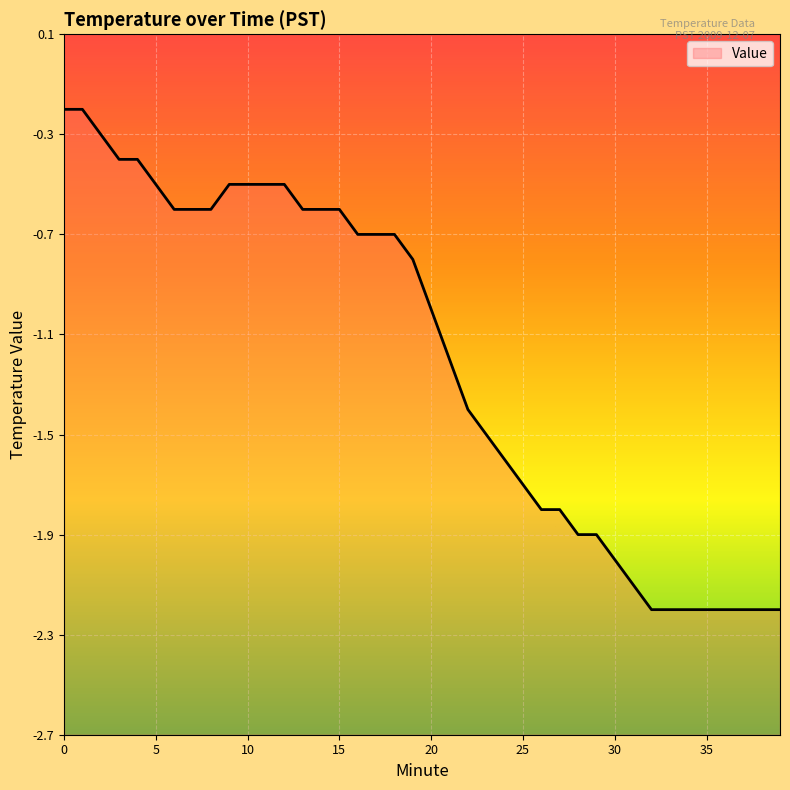

What is the difference between the maximum and minimum values?

2.0